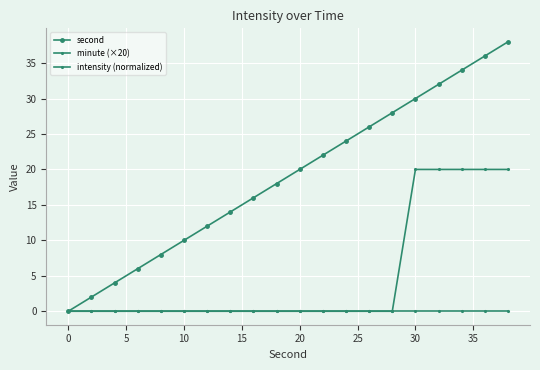

Reading left to right, extract all data points from this chart.

second: 0	2	4	6	8	10	12	14	16	18	20	22	24	26	28	30	32	34	36	38
minute (×20): 0	0	0	0	0	0	0	0	0	0	0	0	0	0	0	20	20	20	20	20
intensity (normalized): 0	0	0	0	0	0	0	0	0	0	0	0	0	0	0	0	0	0	0	0